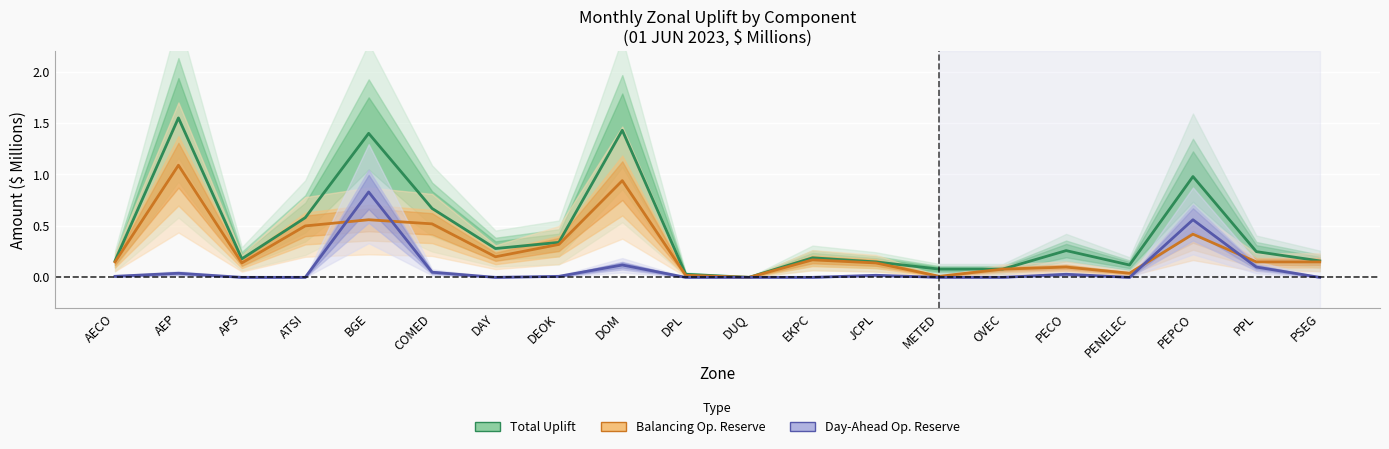

What is the spread (max minus min) of values at PECO?

0.2